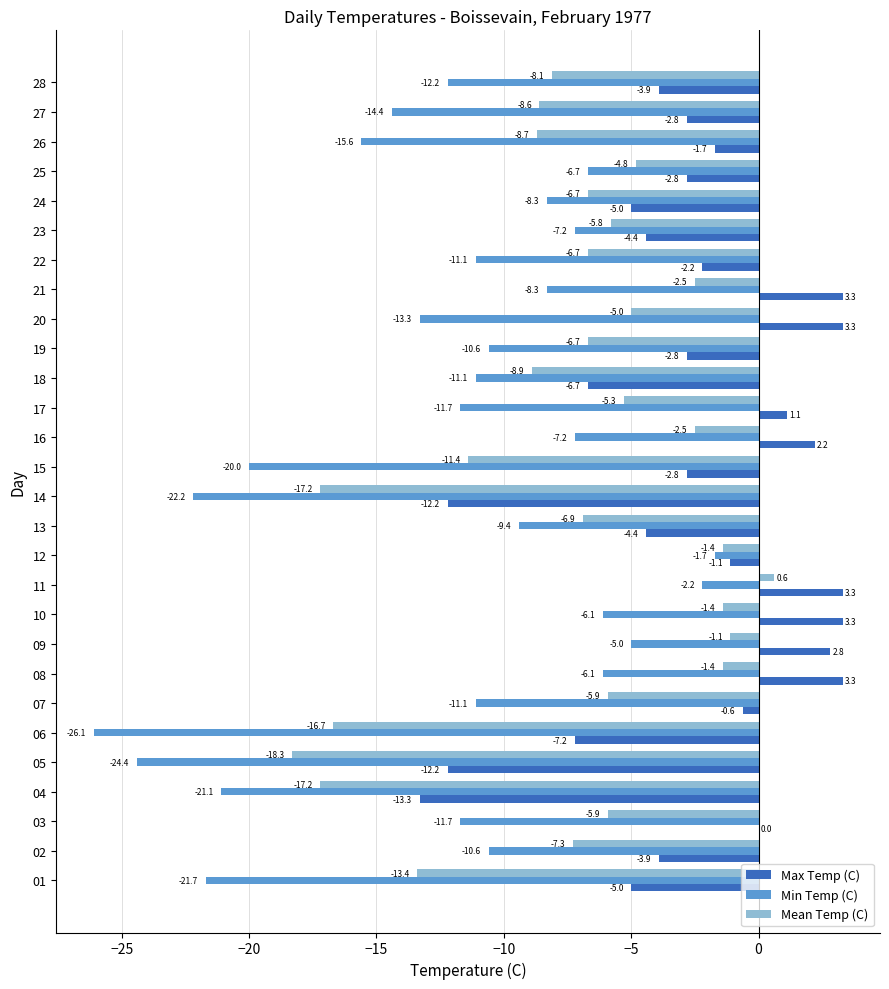

How many data points in Max Temp (C) are above -2?

12